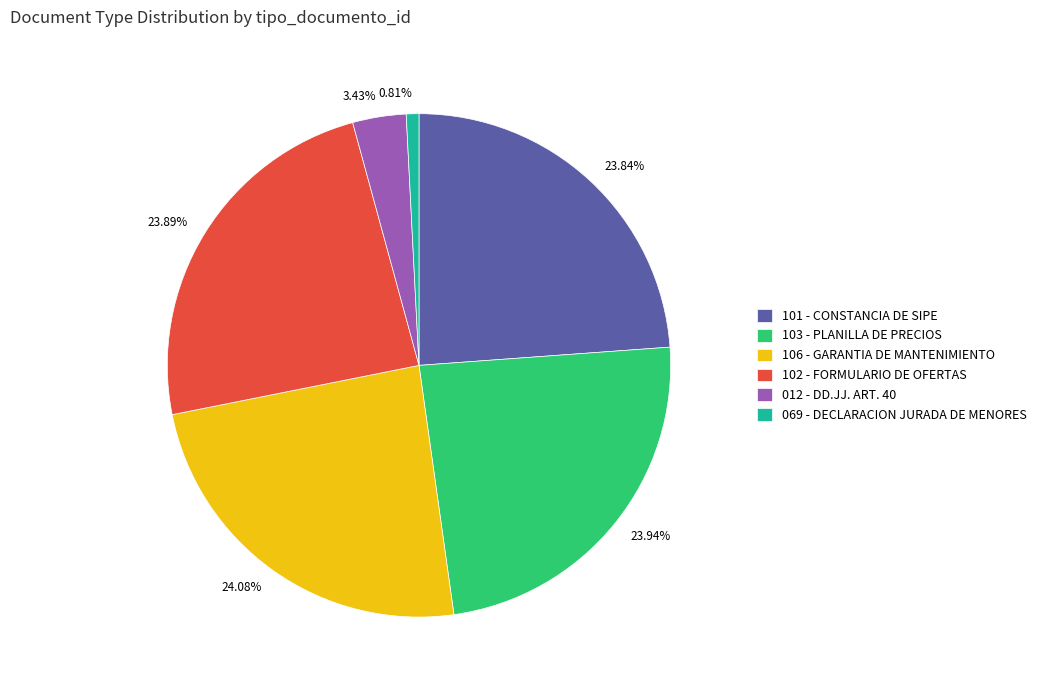

Does 101 - CONSTANCIA DE SIPE represent more than half of the total?

No